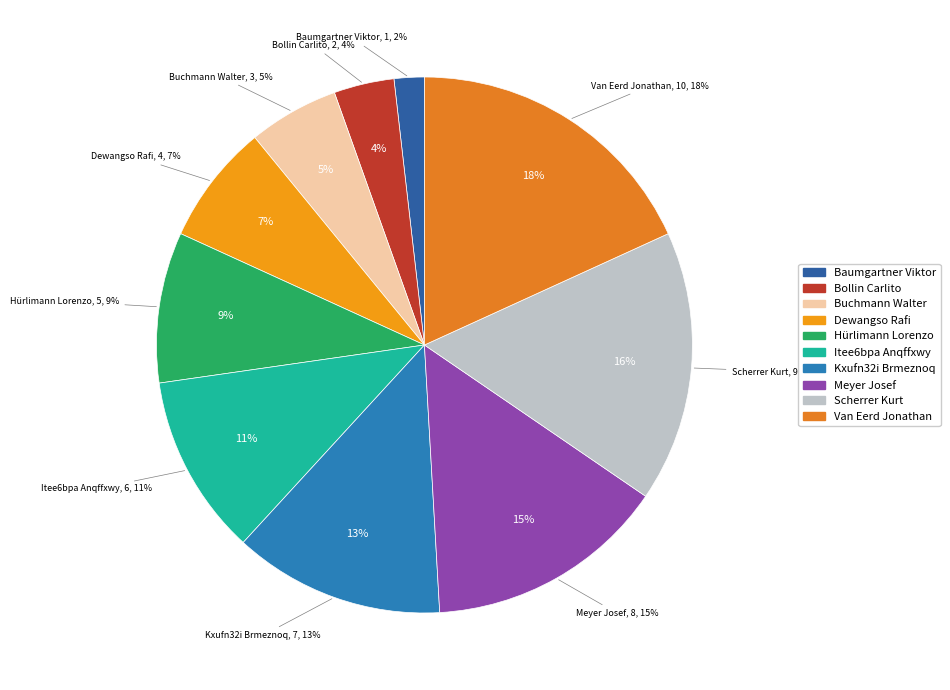

How many slices are in this pie chart?

10